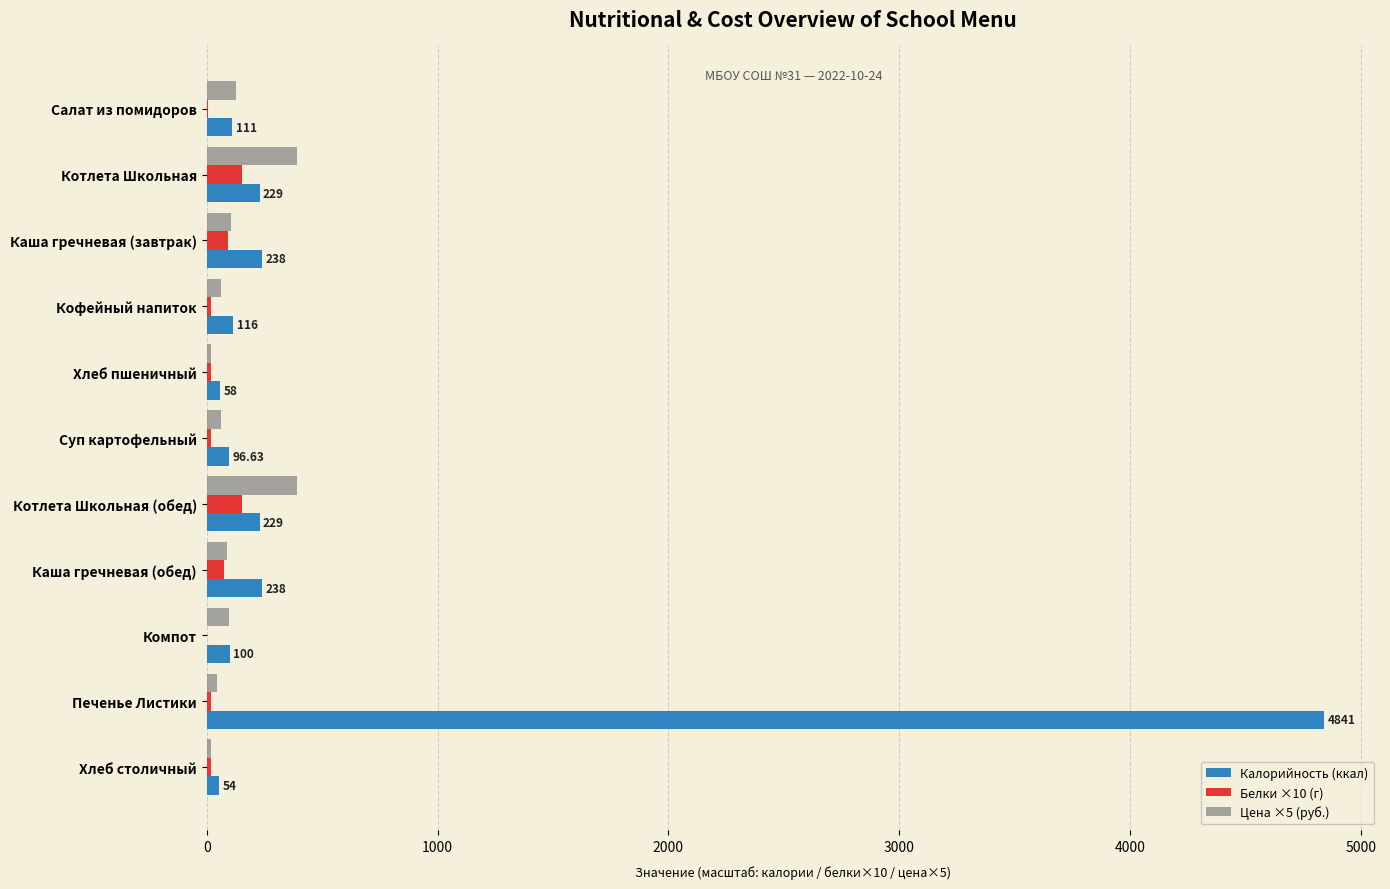

Between Кофейный напиток and Печенье Листики, which series saw the biggest shift?

Калорийность (ккал)